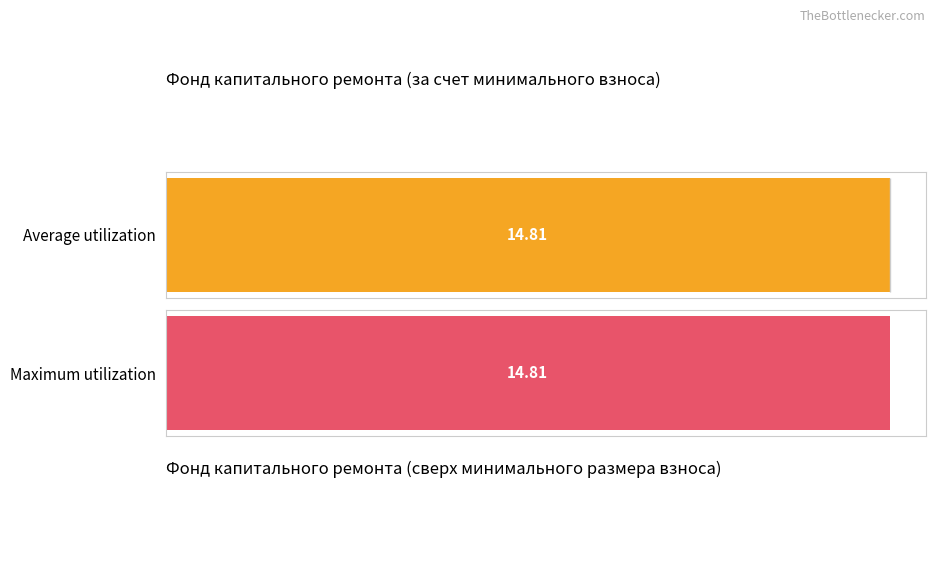

List the series in order of their peak value, lowest first.

Average utilization, Maximum utilization